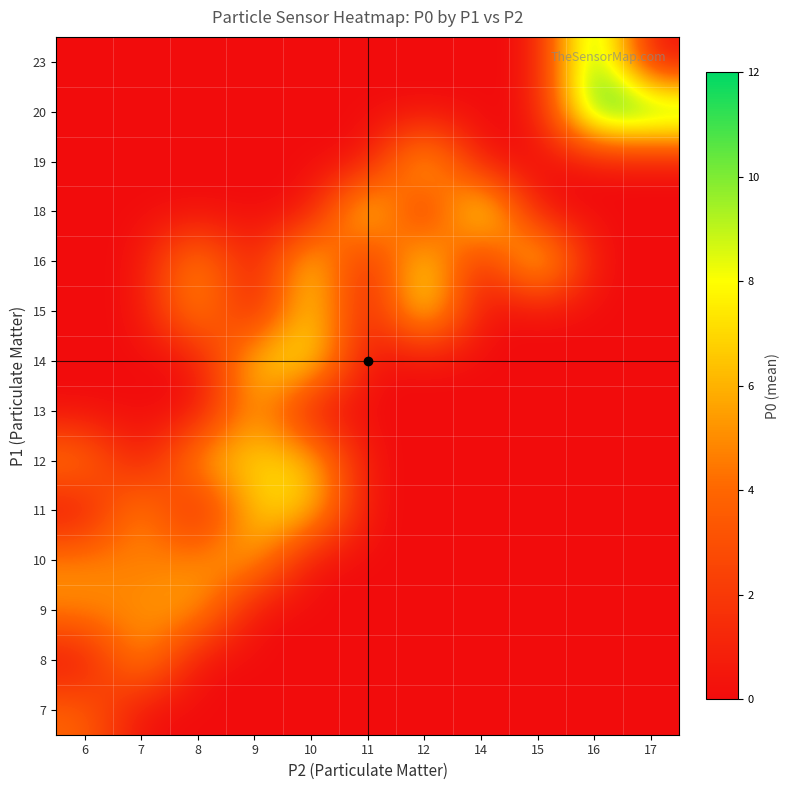

What is the total value across all series at 9?

33.0